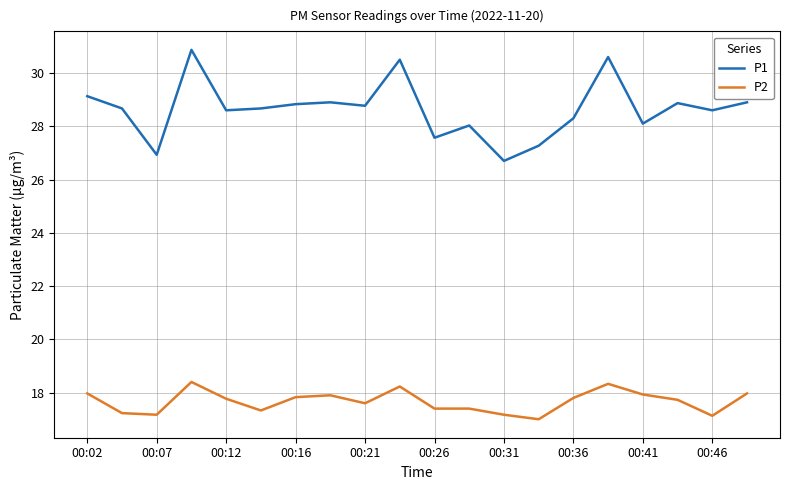

True or false: P2 and P1 cross at least once.

False